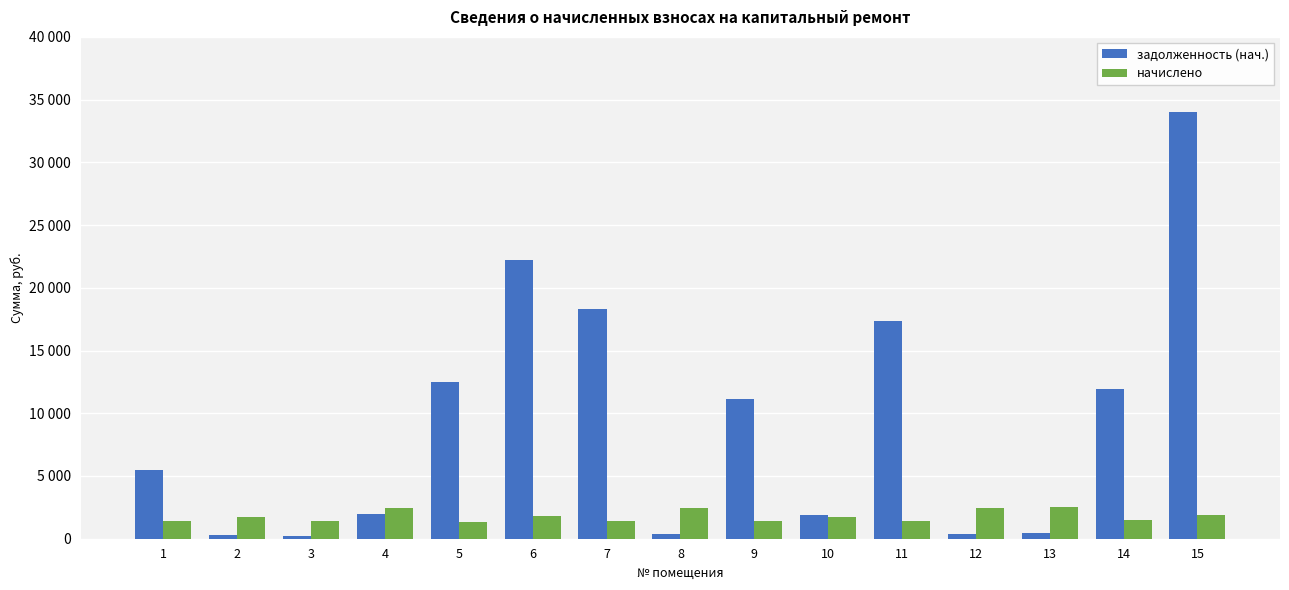

Are the bars horizontal?

No